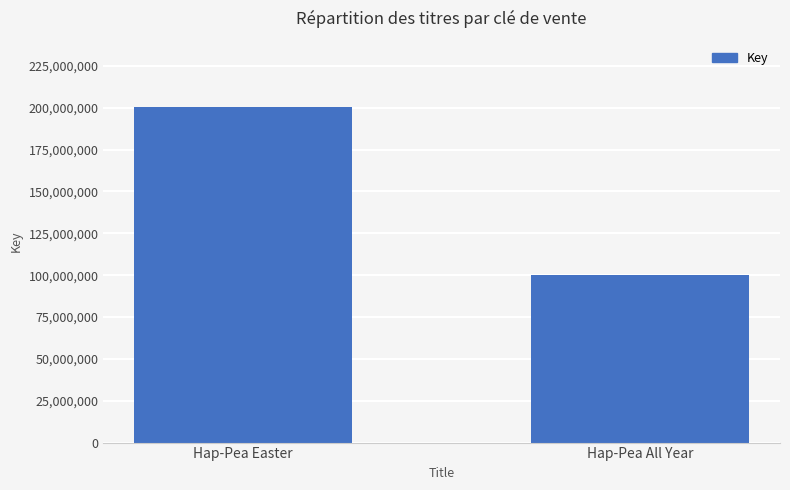

What is the difference between the maximum and minimum values?

100115890